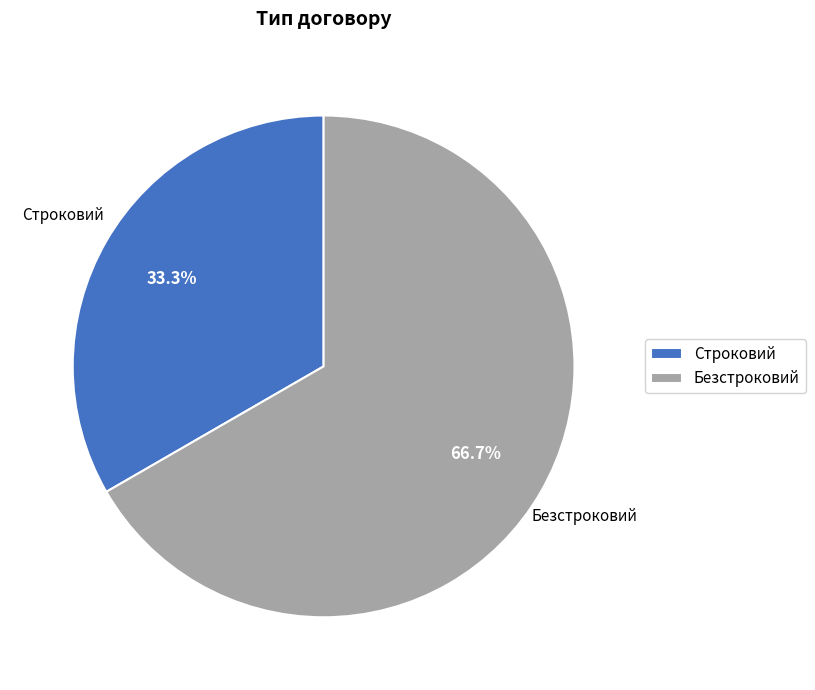

To the nearest percent, what percentage of the pie is Строковий?

33%